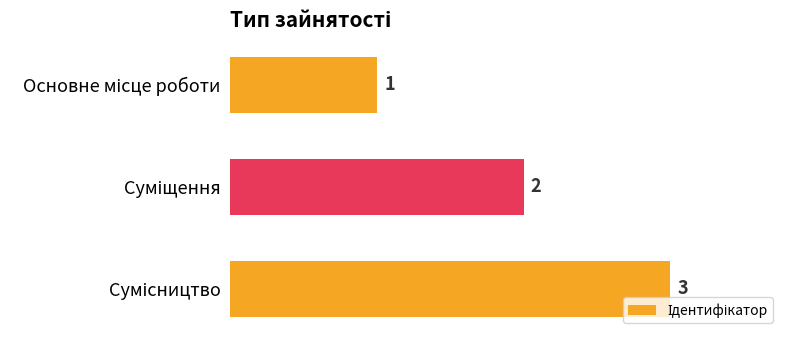

What is the value of the 1st bar from the top?

1